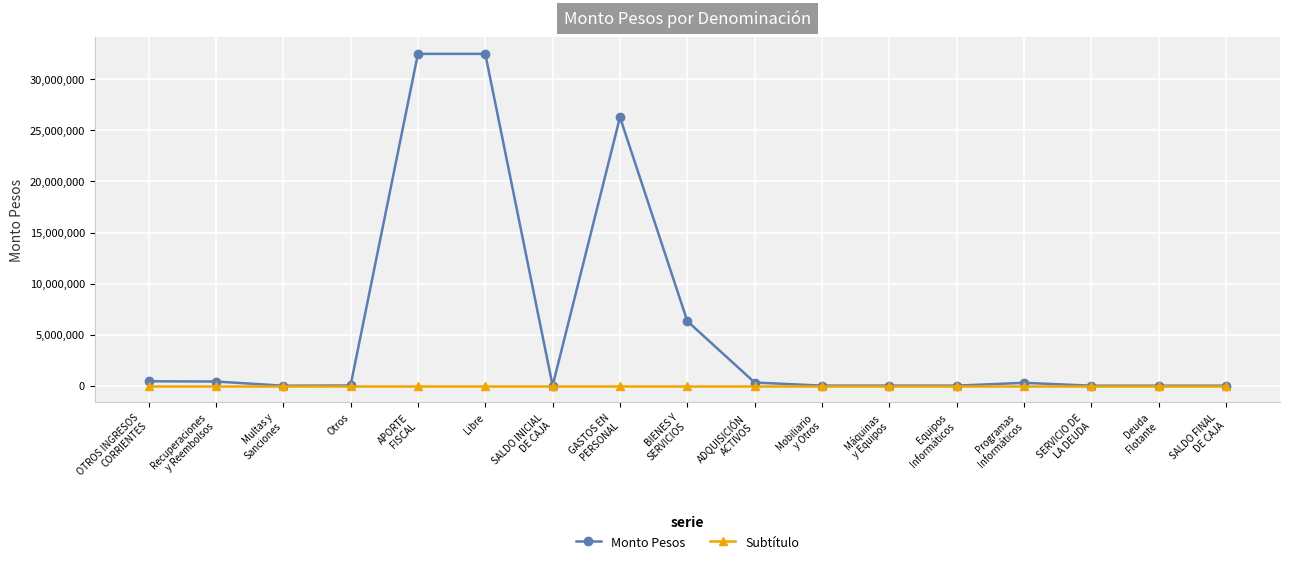

Which series has the widest spread of values?

Monto Pesos